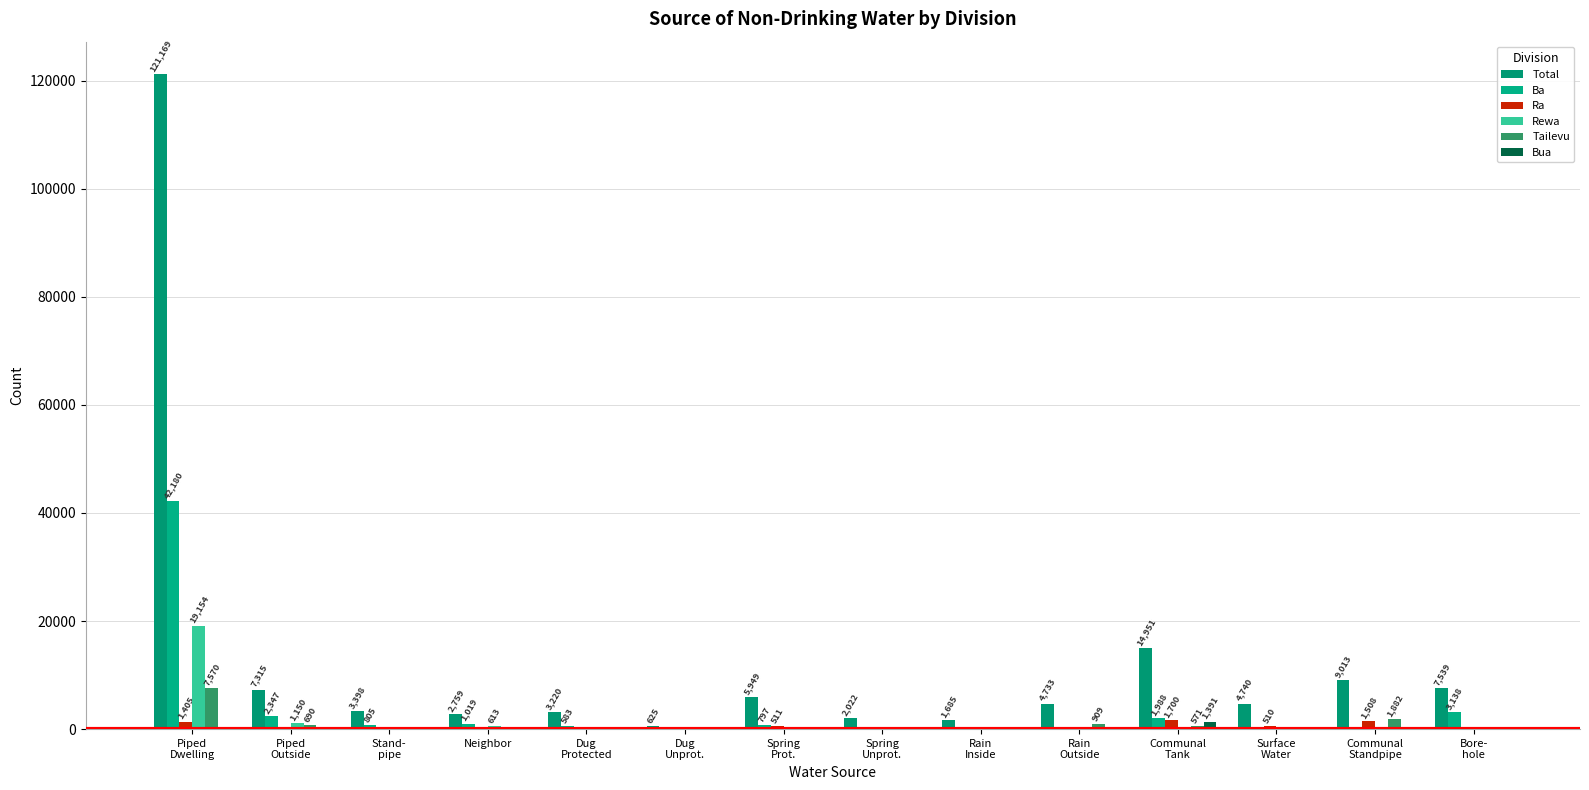

What are all the series names shown in the legend?

Total, Ba, Ra, Rewa, Tailevu, Bua